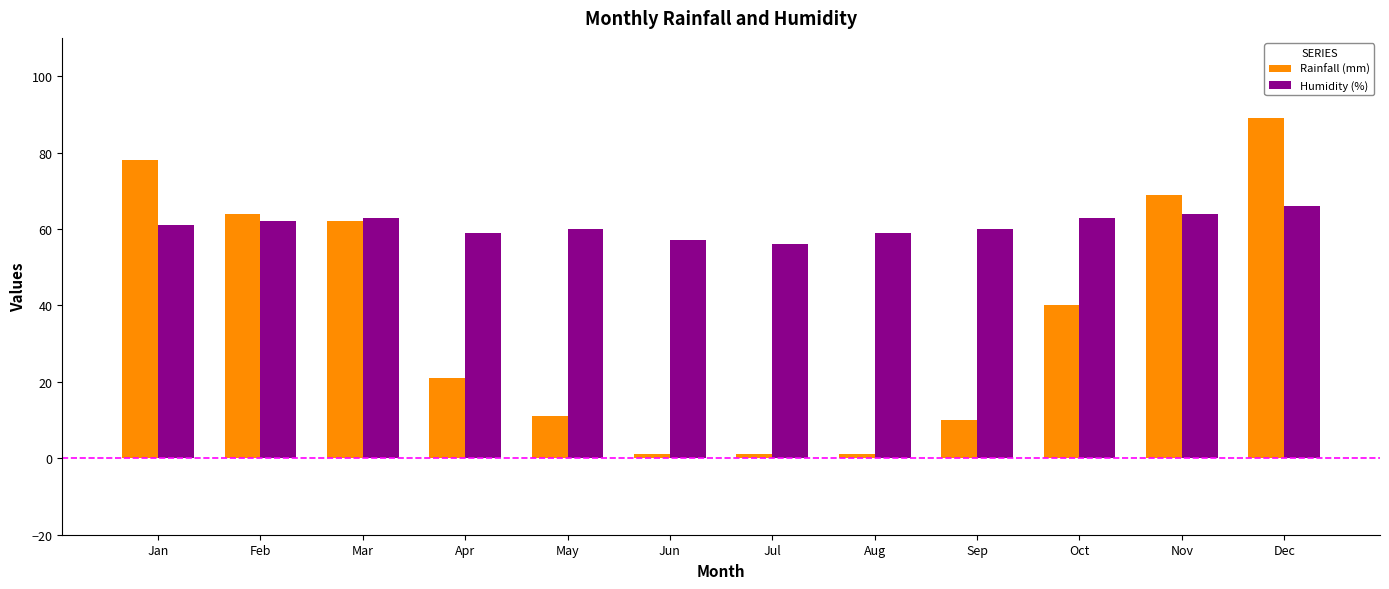

What is the value of the Humidity (%) bar at the 6th from the left?

57